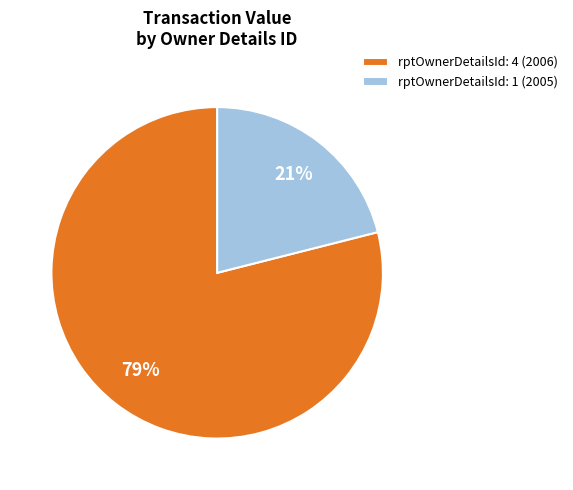

What is the ratio of the value at rptOwnerDetailsId: 1 (2005) to the value at rptOwnerDetailsId: 4 (2006)?

0.3